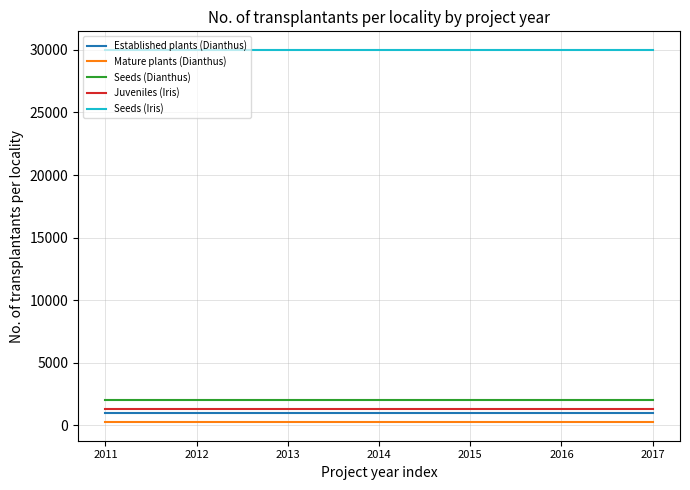

At how many categories does at least one series exceed 17194?

7